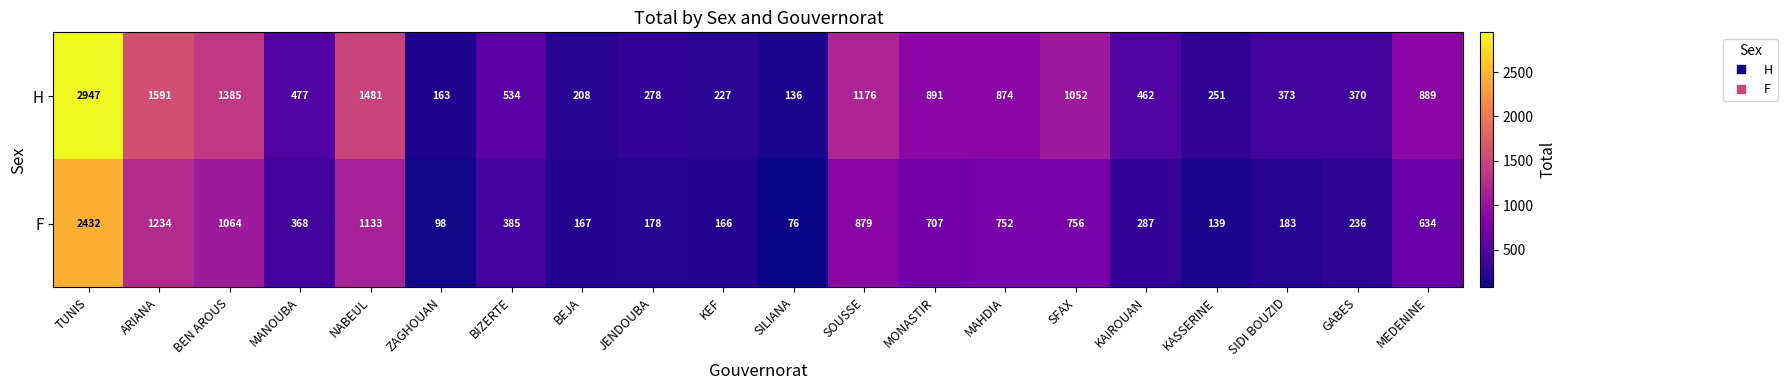

Is it true that F equals 756 at SFAX?

True